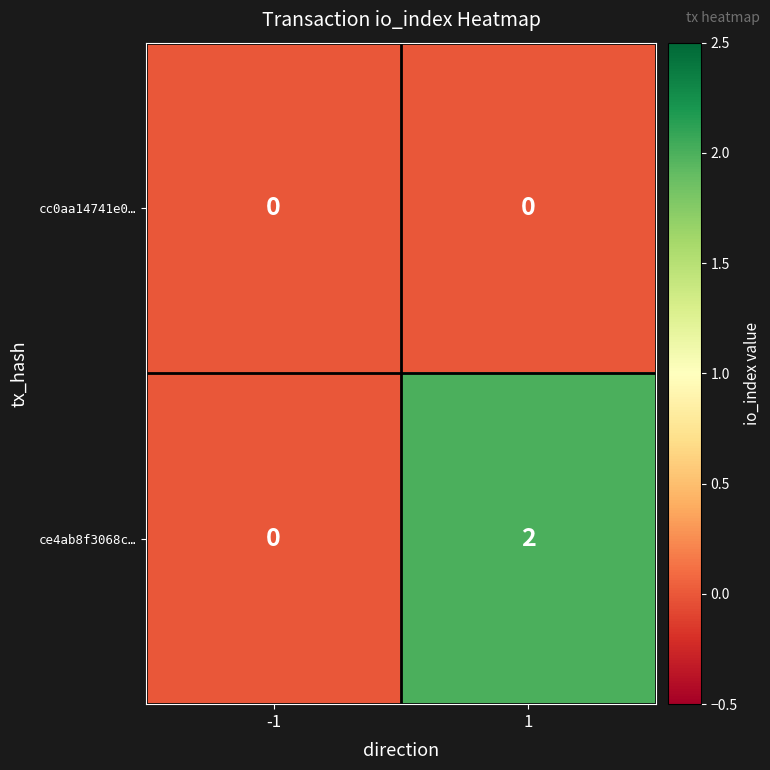

Count the number of data series in this chart.

2